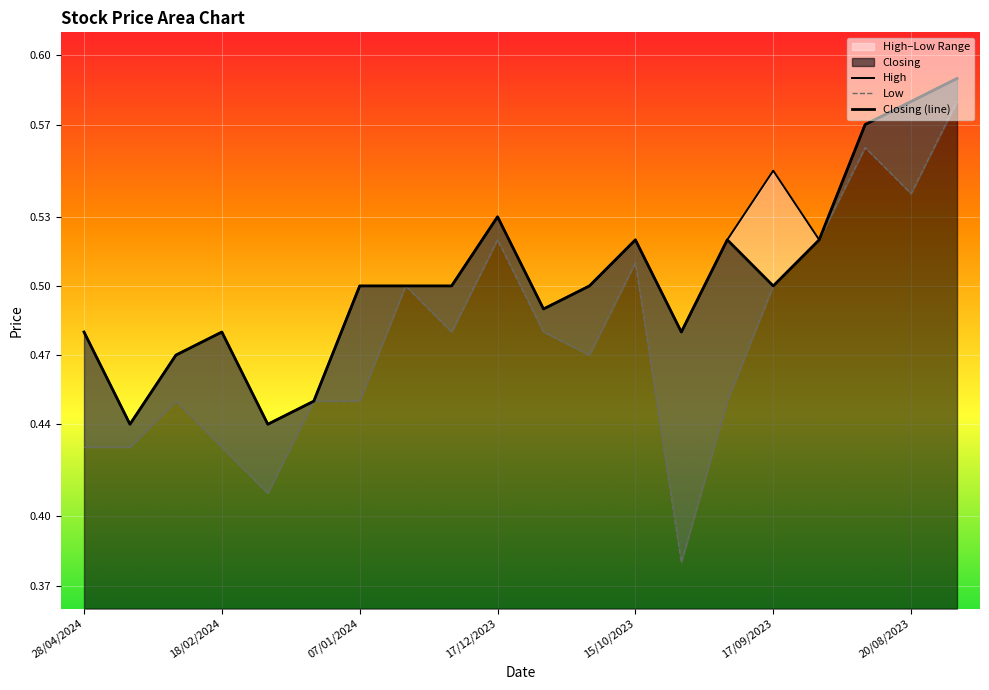

True or false: High has more than 1 interior local peaks.

True